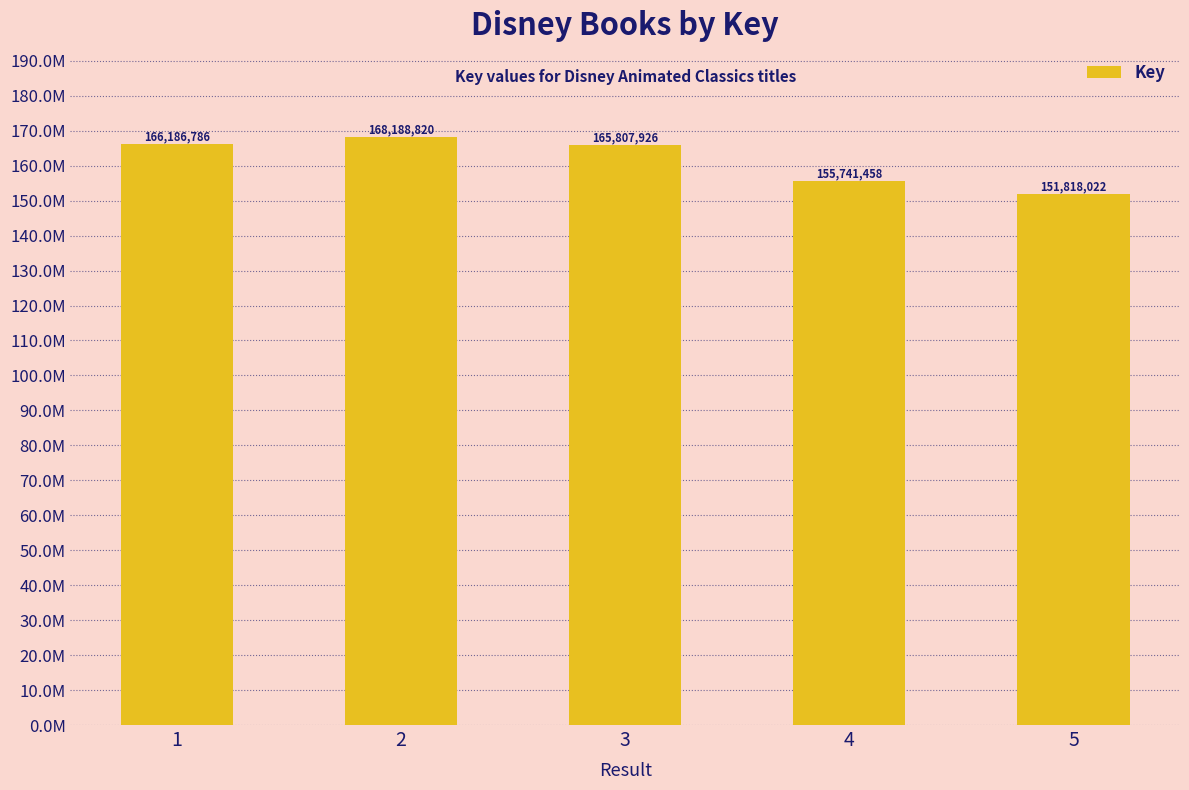

What is the minimum value shown in the chart?

151818022